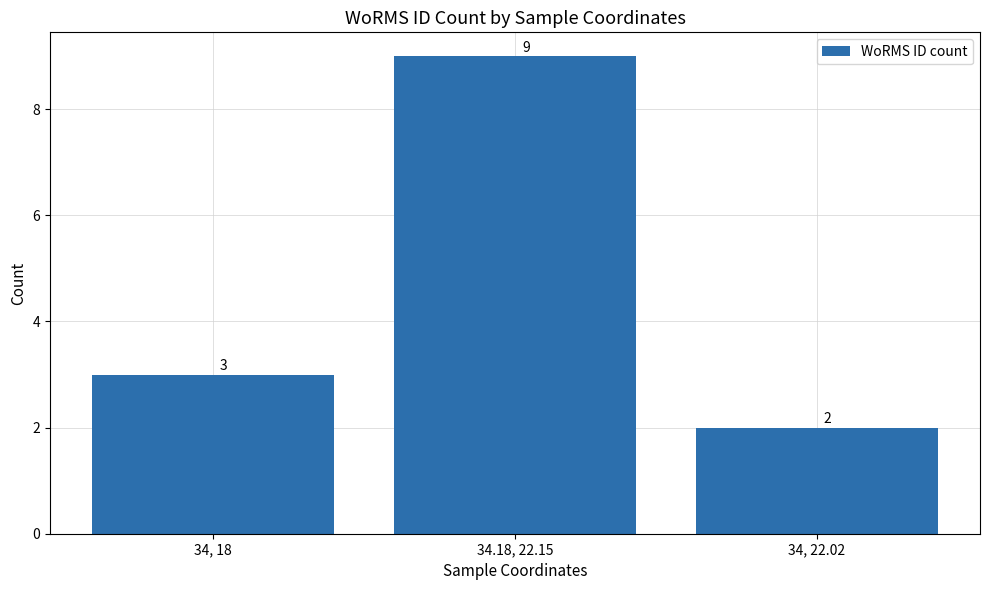

At which category does the chart reach its minimum across all series?

34, 22.02